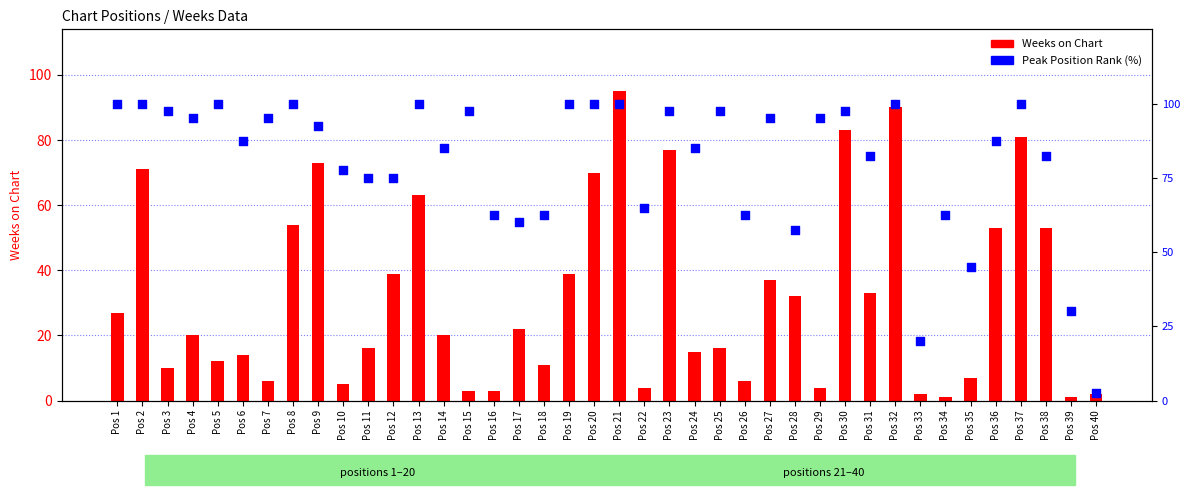

What are all the series names shown in the legend?

Weeks on Chart, Peak Position Rank (%)